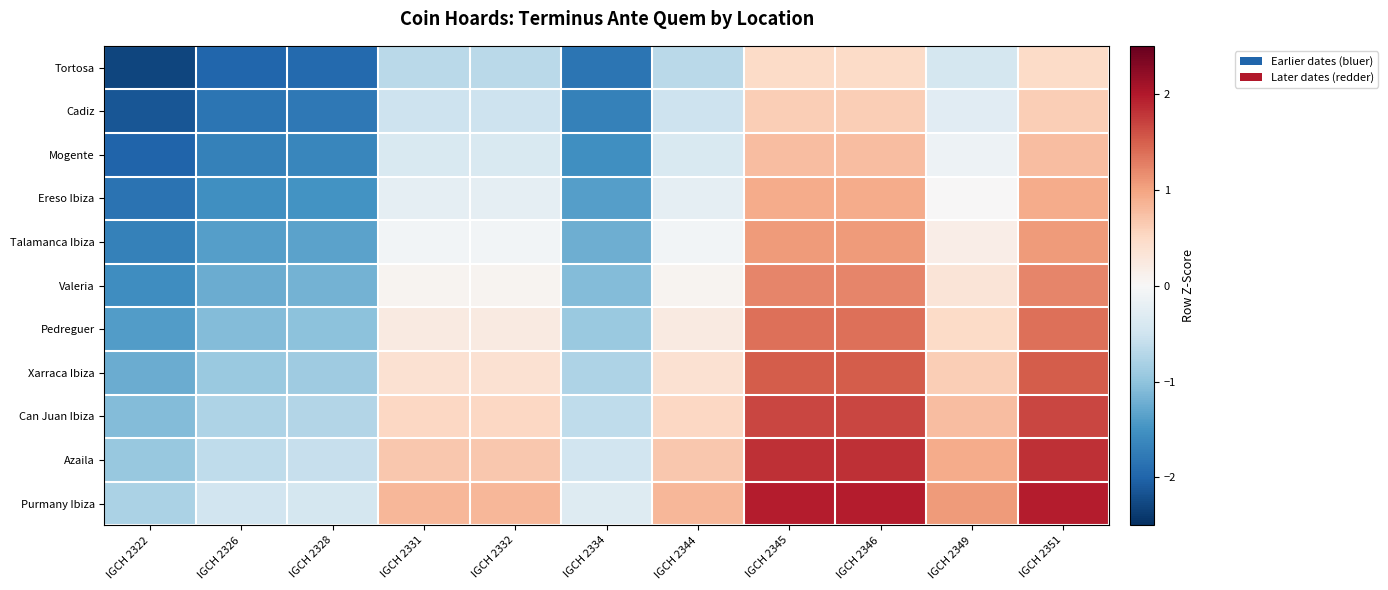

Reading left to right, list all the values displayed in this chart.

Tortosa: IGCH 2322=-2.3	IGCH 2326=-2.0	IGCH 2328=-1.9	IGCH 2331=-0.7	IGCH 2332=-0.7	IGCH 2334=-1.8	IGCH 2344=-0.7	IGCH 2345=0.5	IGCH 2346=0.5	IGCH 2349=-0.4	IGCH 2351=0.5
Cadiz: IGCH 2322=-2.1	IGCH 2326=-1.8	IGCH 2328=-1.8	IGCH 2331=-0.5	IGCH 2332=-0.5	IGCH 2334=-1.7	IGCH 2344=-0.5	IGCH 2345=0.6	IGCH 2346=0.6	IGCH 2349=-0.3	IGCH 2351=0.6
Mogente: IGCH 2322=-2.0	IGCH 2326=-1.7	IGCH 2328=-1.6	IGCH 2331=-0.4	IGCH 2332=-0.4	IGCH 2334=-1.5	IGCH 2344=-0.4	IGCH 2345=0.8	IGCH 2346=0.8	IGCH 2349=-0.1	IGCH 2351=0.8
Ereso Ibiza: IGCH 2322=-1.8	IGCH 2326=-1.5	IGCH 2328=-1.5	IGCH 2331=-0.2	IGCH 2332=-0.2	IGCH 2334=-1.4	IGCH 2344=-0.2	IGCH 2345=0.9	IGCH 2346=0.9	IGCH 2349=0.0	IGCH 2351=0.9
Talamanca Ibiza: IGCH 2322=-1.7	IGCH 2326=-1.4	IGCH 2328=-1.3	IGCH 2331=-0.1	IGCH 2332=-0.1	IGCH 2334=-1.2	IGCH 2344=-0.1	IGCH 2345=1.1	IGCH 2346=1.1	IGCH 2349=0.2	IGCH 2351=1.1
Valeria: IGCH 2322=-1.5	IGCH 2326=-1.2	IGCH 2328=-1.2	IGCH 2331=0.1	IGCH 2332=0.1	IGCH 2334=-1.1	IGCH 2344=0.1	IGCH 2345=1.2	IGCH 2346=1.2	IGCH 2349=0.3	IGCH 2351=1.2
Pedreguer: IGCH 2322=-1.4	IGCH 2326=-1.1	IGCH 2328=-1.0	IGCH 2331=0.2	IGCH 2332=0.2	IGCH 2334=-0.9	IGCH 2344=0.2	IGCH 2345=1.4	IGCH 2346=1.4	IGCH 2349=0.5	IGCH 2351=1.4
Xarraca Ibiza: IGCH 2322=-1.2	IGCH 2326=-0.9	IGCH 2328=-0.9	IGCH 2331=0.4	IGCH 2332=0.4	IGCH 2334=-0.8	IGCH 2344=0.4	IGCH 2345=1.5	IGCH 2346=1.5	IGCH 2349=0.6	IGCH 2351=1.5
Can Juan Ibiza: IGCH 2322=-1.1	IGCH 2326=-0.8	IGCH 2328=-0.7	IGCH 2331=0.5	IGCH 2332=0.5	IGCH 2334=-0.6	IGCH 2344=0.5	IGCH 2345=1.7	IGCH 2346=1.7	IGCH 2349=0.8	IGCH 2351=1.7
Azaila: IGCH 2322=-0.9	IGCH 2326=-0.6	IGCH 2328=-0.6	IGCH 2331=0.7	IGCH 2332=0.7	IGCH 2334=-0.5	IGCH 2344=0.7	IGCH 2345=1.8	IGCH 2346=1.8	IGCH 2349=0.9	IGCH 2351=1.8
Purmany Ibiza: IGCH 2322=-0.8	IGCH 2326=-0.5	IGCH 2328=-0.4	IGCH 2331=0.8	IGCH 2332=0.8	IGCH 2334=-0.3	IGCH 2344=0.8	IGCH 2345=2.0	IGCH 2346=2.0	IGCH 2349=1.1	IGCH 2351=2.0